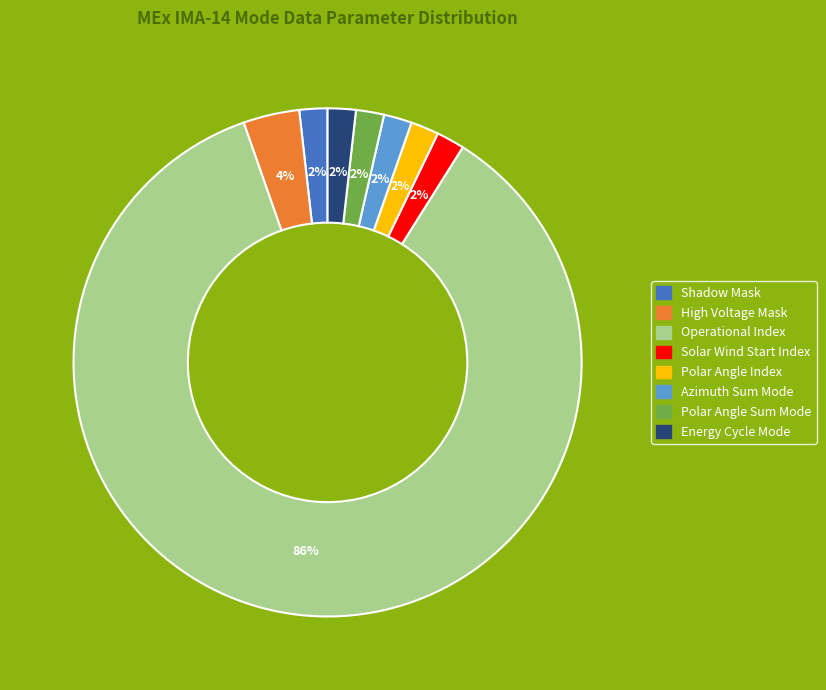

How many segments does this pie chart have?

8